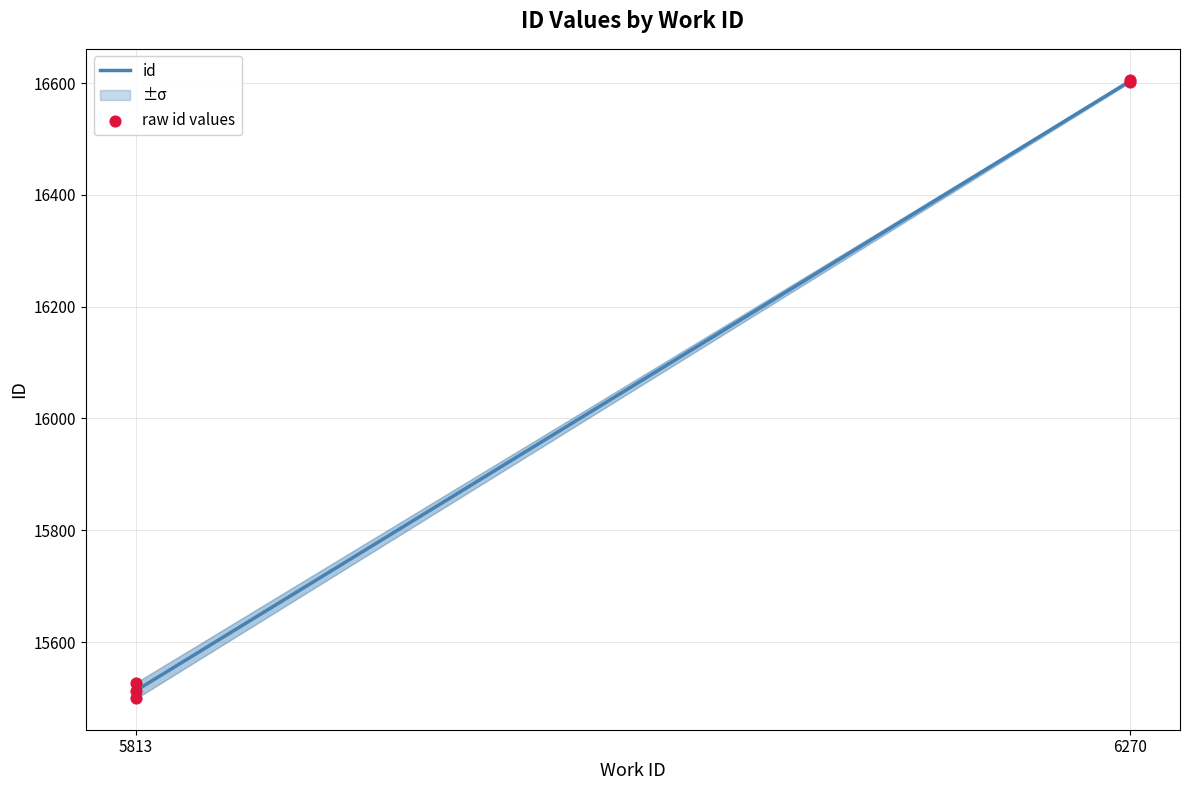

What Y value in the scatter plot is closest to 16052?

15527